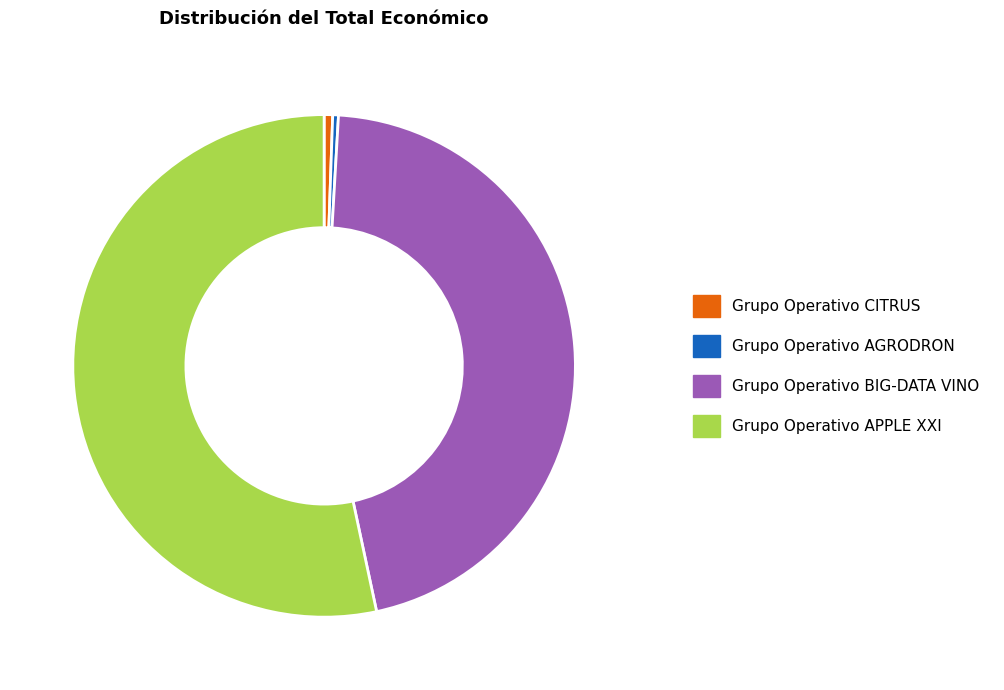

How many slices are in this pie chart?

4